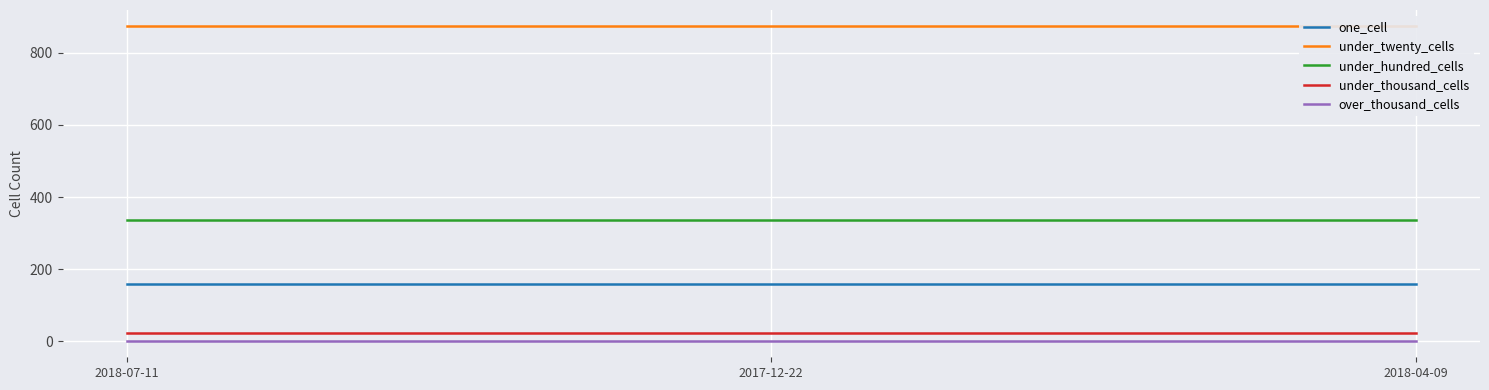

Which category has the highest value in the under_thousand_cells series?

2018-07-11